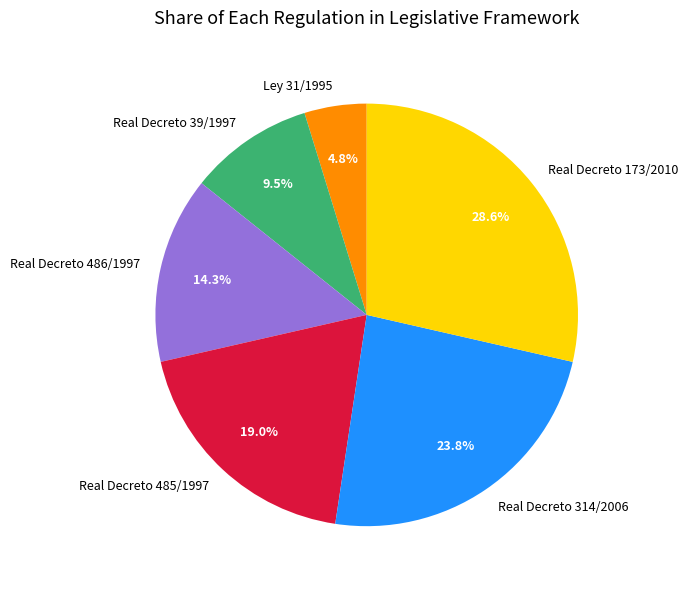

How many slices are in this pie chart?

6